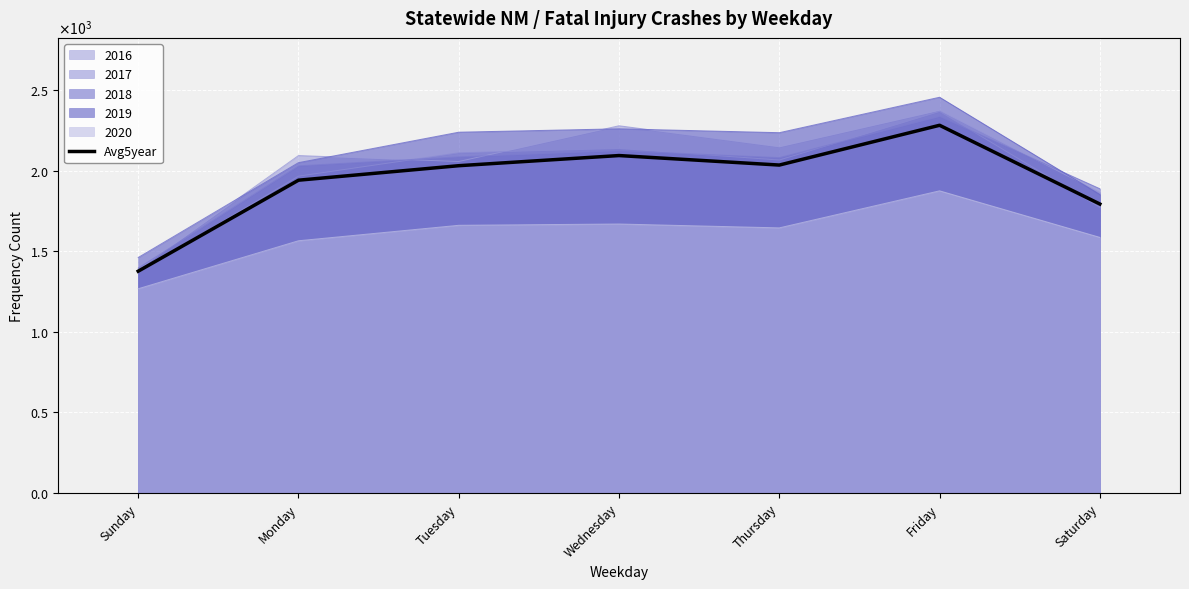

What is the average value?

1937